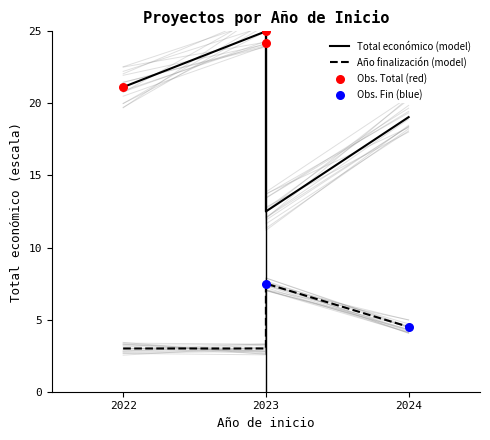

At which category is the sum across all series the highest?

2023